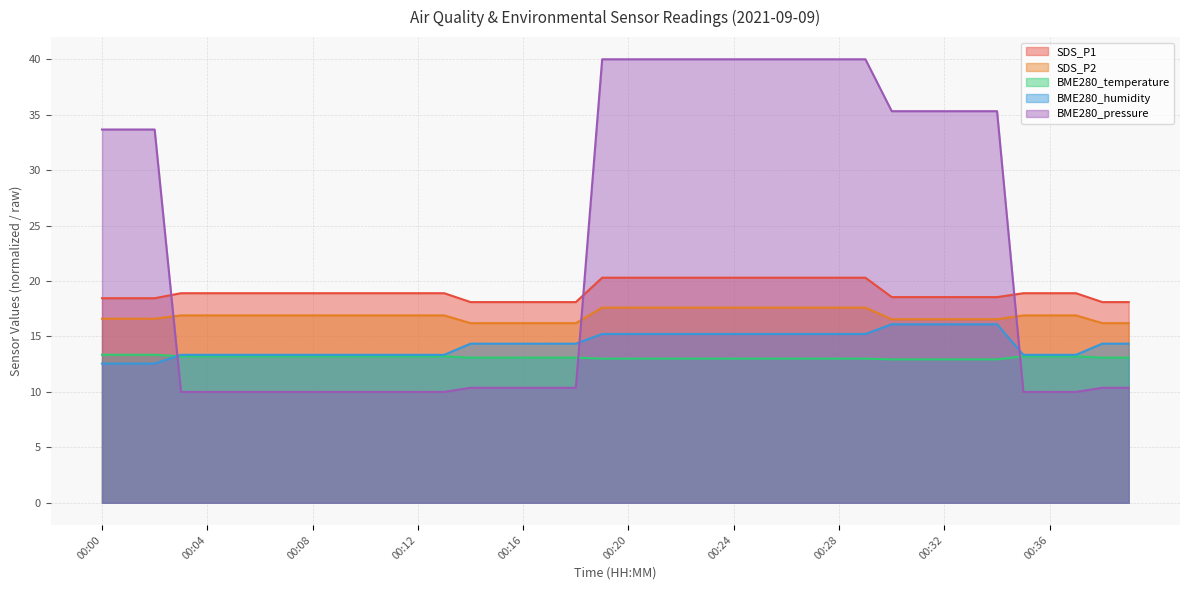

What are all the series names shown in the legend?

SDS_P1, SDS_P2, BME280_temperature, BME280_humidity, BME280_pressure